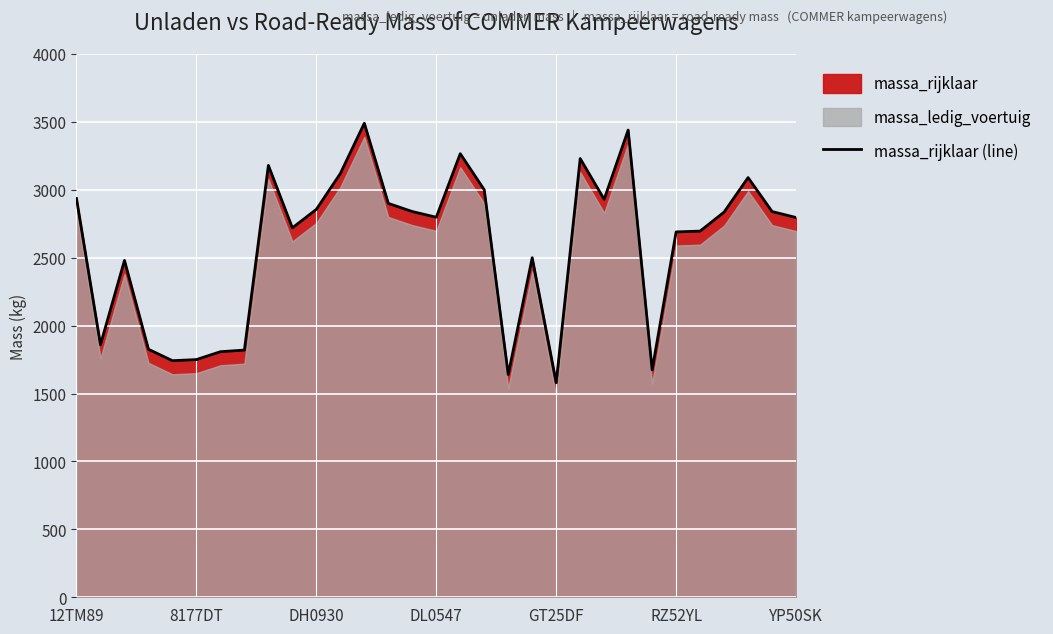

What is the difference between the second highest and minimum values?

1860